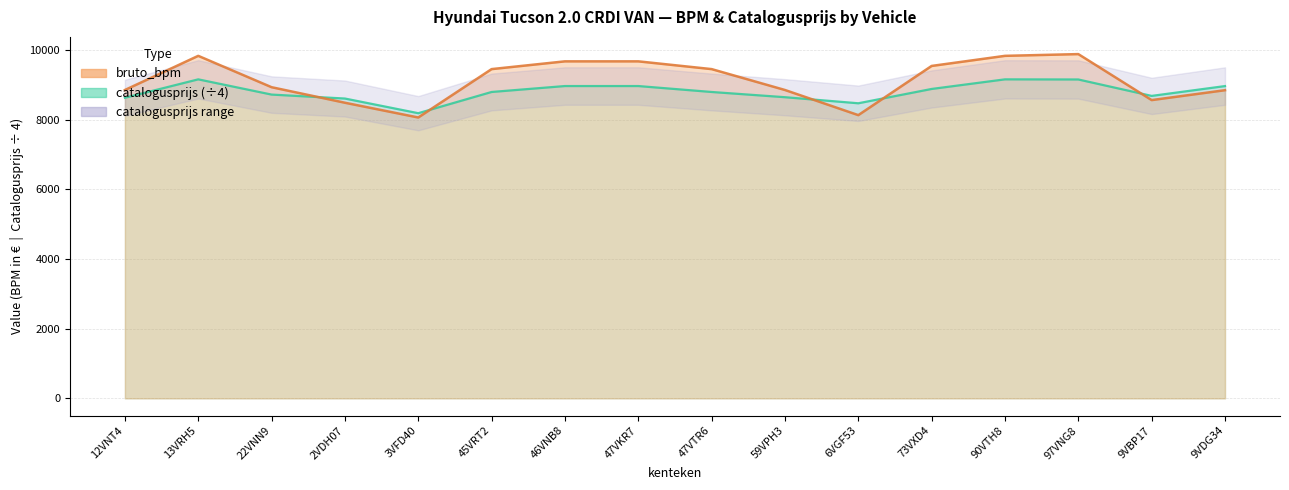

At which category is the sum across all series the highest?

97VNG8